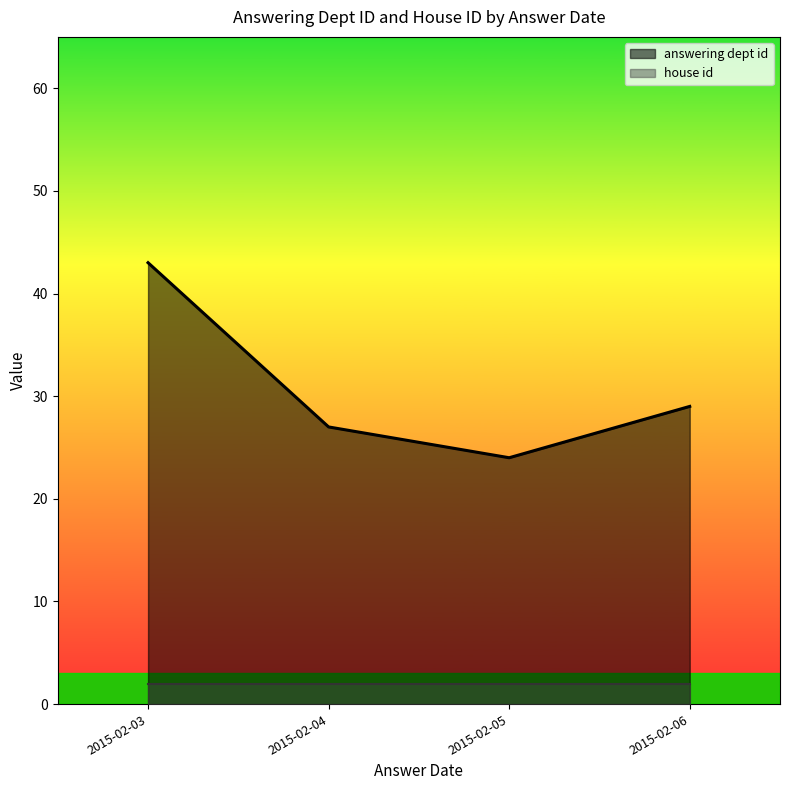

What is the difference between the answering dept id values at 2015-02-03 and 2015-02-06?

14